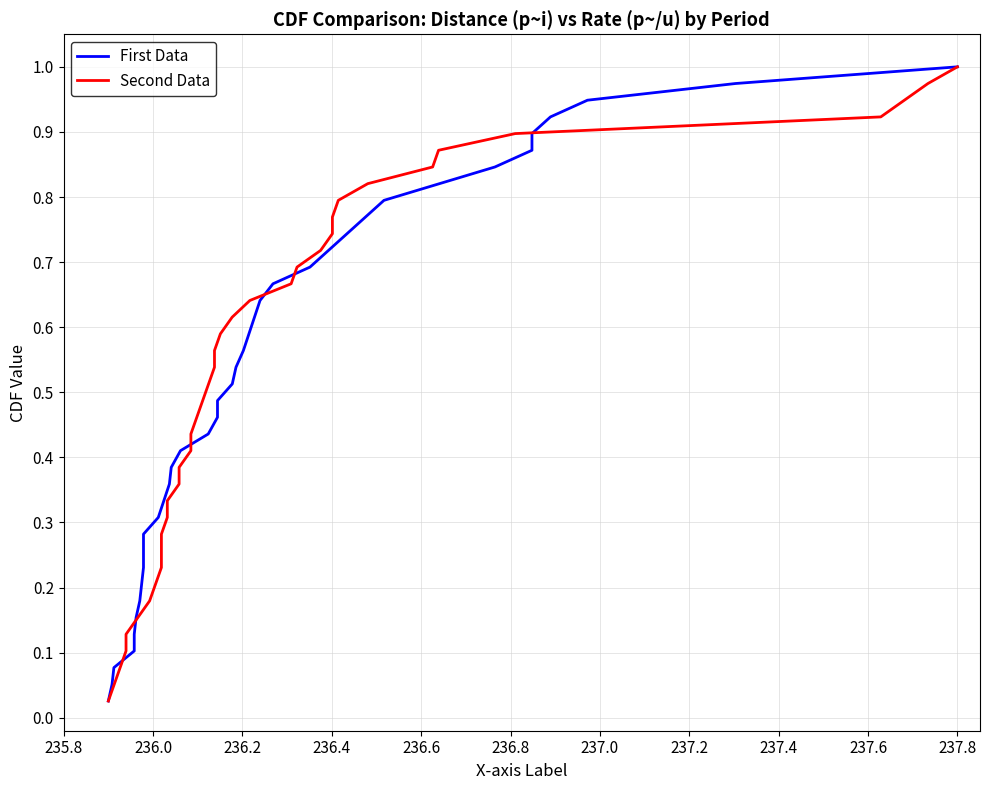

How many distinct data groups are displayed?

2